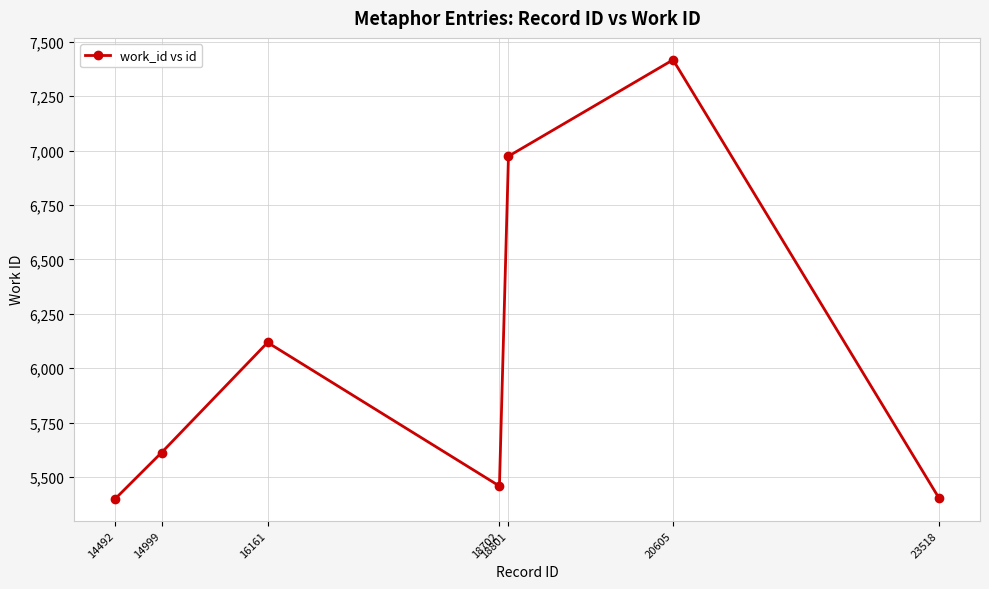

What is the value of the 4th point from the left?

5458